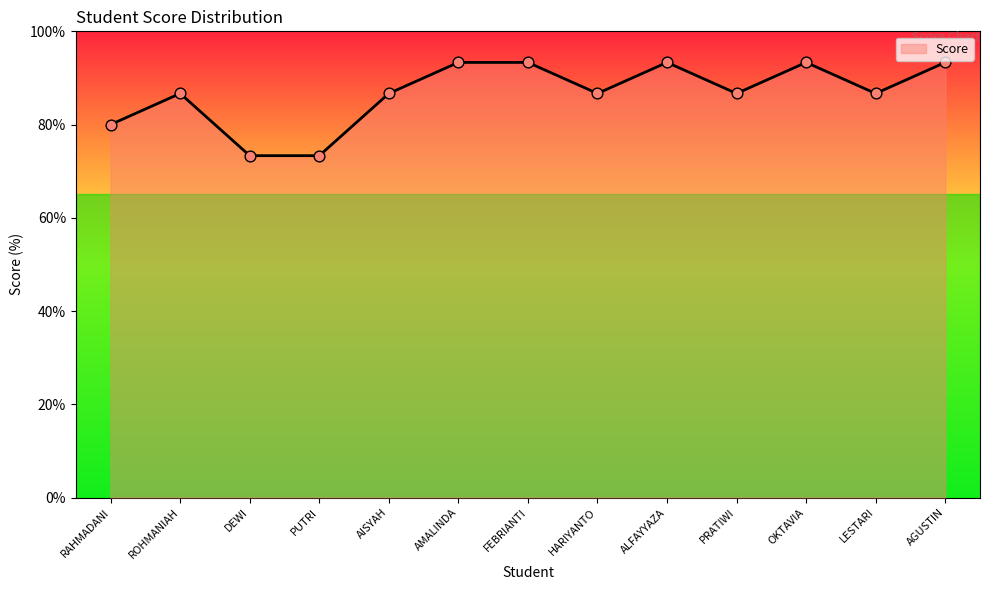

What is the change in value from RAHMADANI to PRATIWI?

+6.7